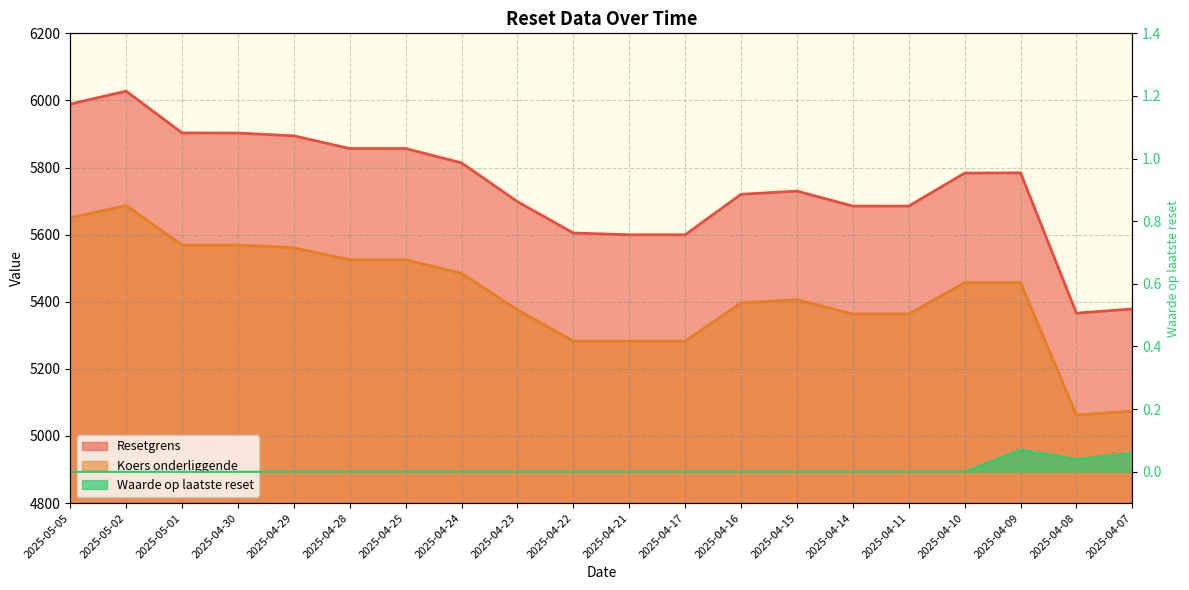

At which category is the sum across all series the highest?

2025-05-02